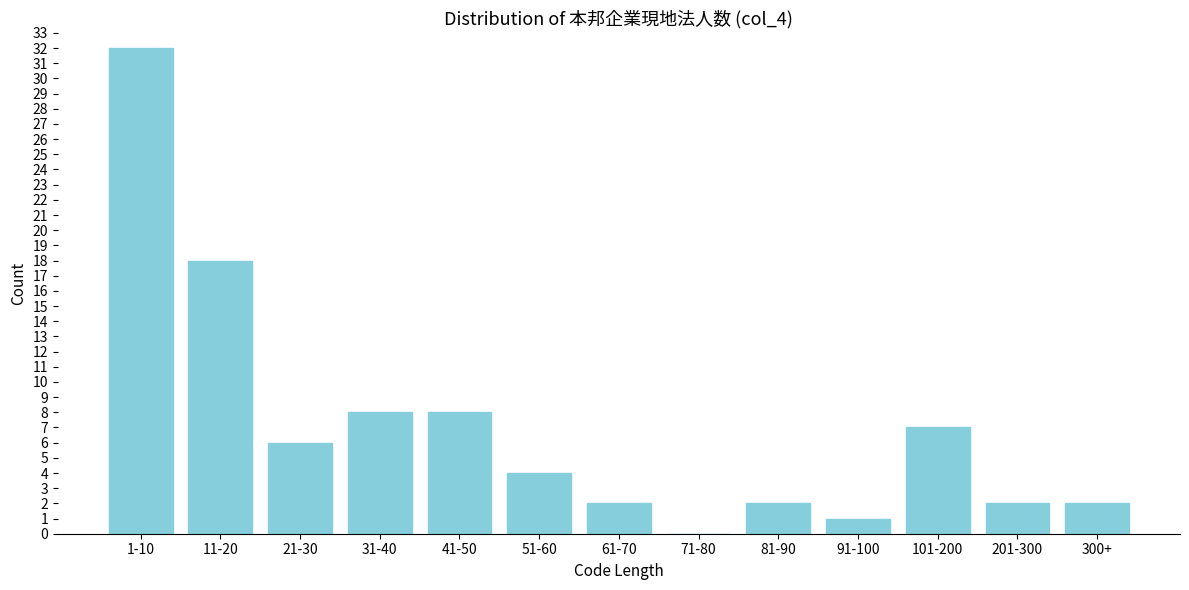

Reading left to right, list all the values displayed in this chart.

1-10=32	11-20=18	21-30=6	31-40=8	41-50=8	51-60=4	61-70=2	71-80=0	81-90=2	91-100=1	101-200=7	201-300=2	300+=2